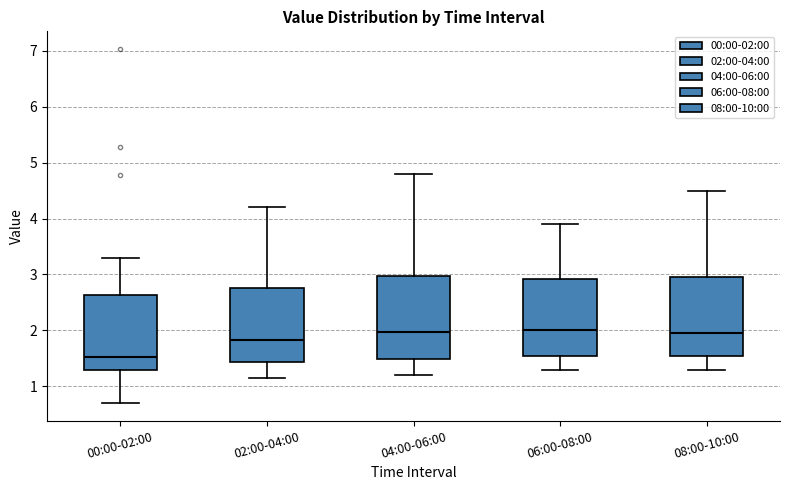

Reading left to right, read every box against the y-axis: the position of its median line, the range the box covers, and the ends of its whiskers. The values are not printed on the chart, so give them approximately, as read against the axis.

00:00-02:00: median 1.5, box 1.3 to 2.6, whiskers 0.7 to 3.3
02:00-04:00: median 1.8, box 1.4 to 2.8, whiskers 1.2 to 4.2
04:00-06:00: median 2.0, box 1.5 to 3.0, whiskers 1.2 to 4.8
06:00-08:00: median 2.0, box 1.6 to 2.9, whiskers 1.3 to 3.9
08:00-10:00: median 2.0, box 1.6 to 3.0, whiskers 1.3 to 4.5